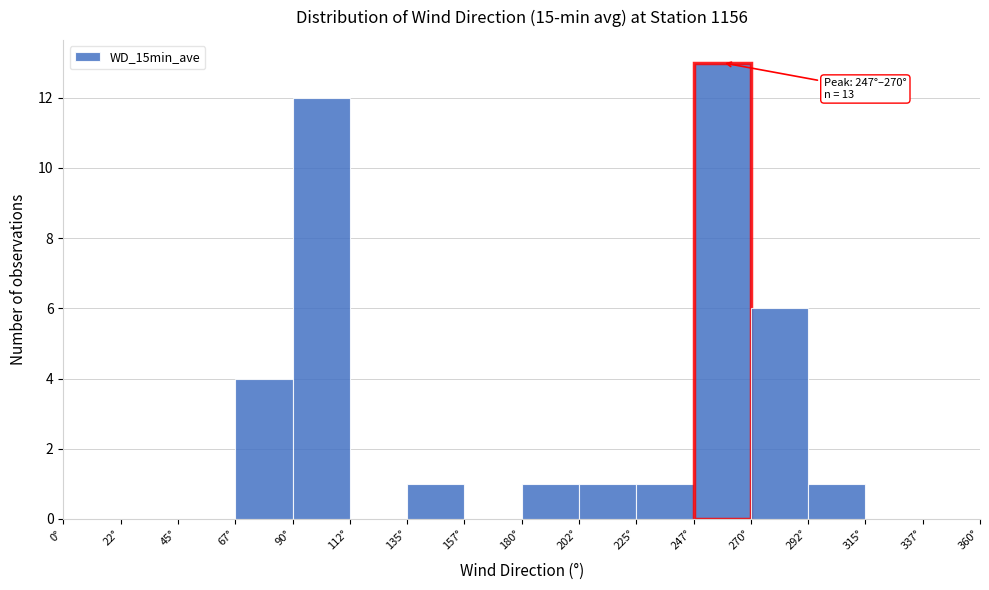

Which range on the x-axis has the tallest bar?

247.5 to 270.0